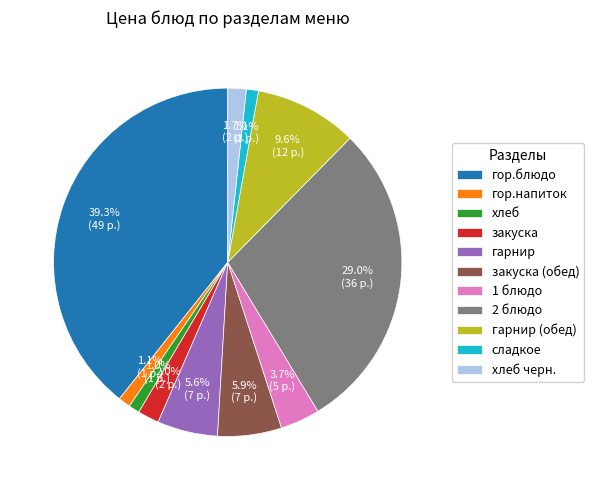

What is the total percentage of закуска and хлеб черн.?

3.7%